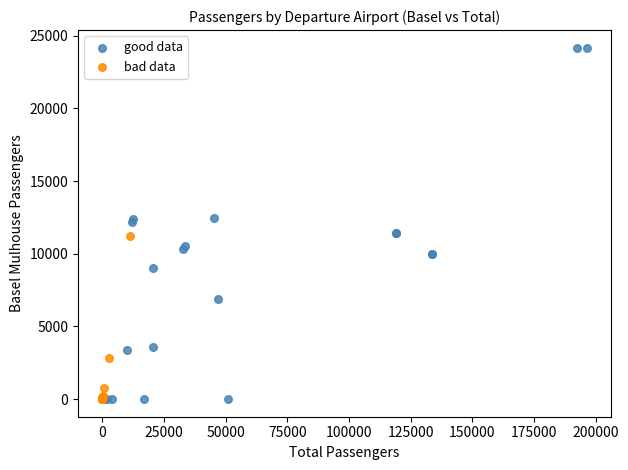

Which series contains the highest Y value?

good data